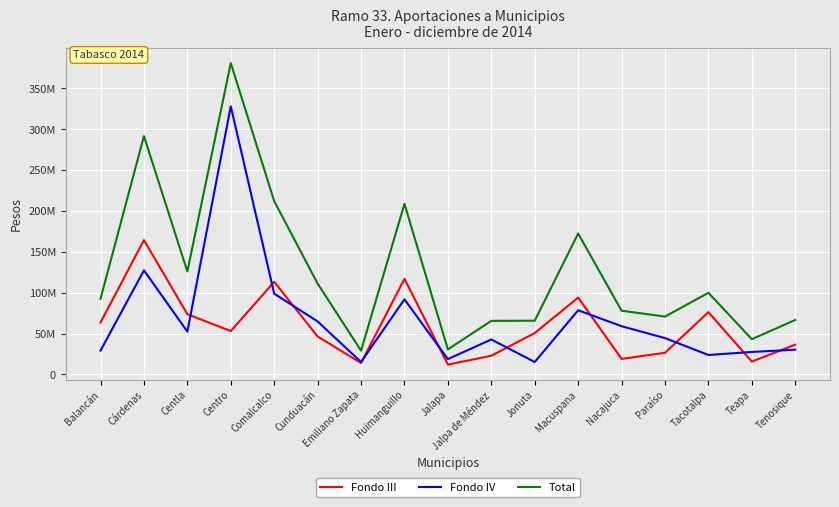

True or false: Fondo III and Total cross at least once.

False